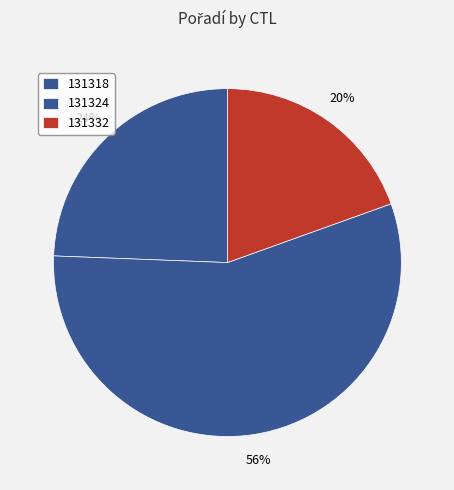

Rank the categories by value from highest to lowest.

131324, 131318, 131332